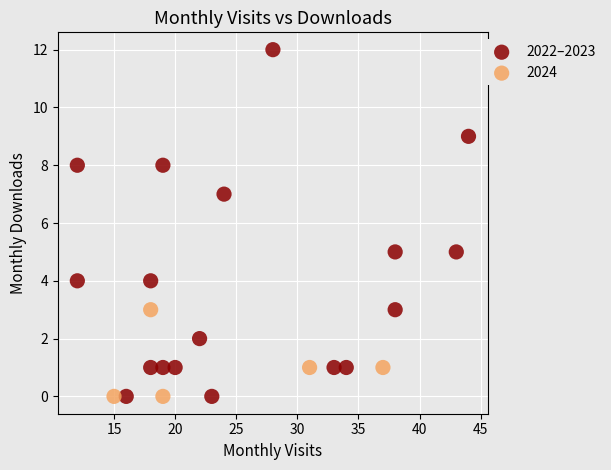

Which series has the largest Y range (max minus min)?

2022–2023